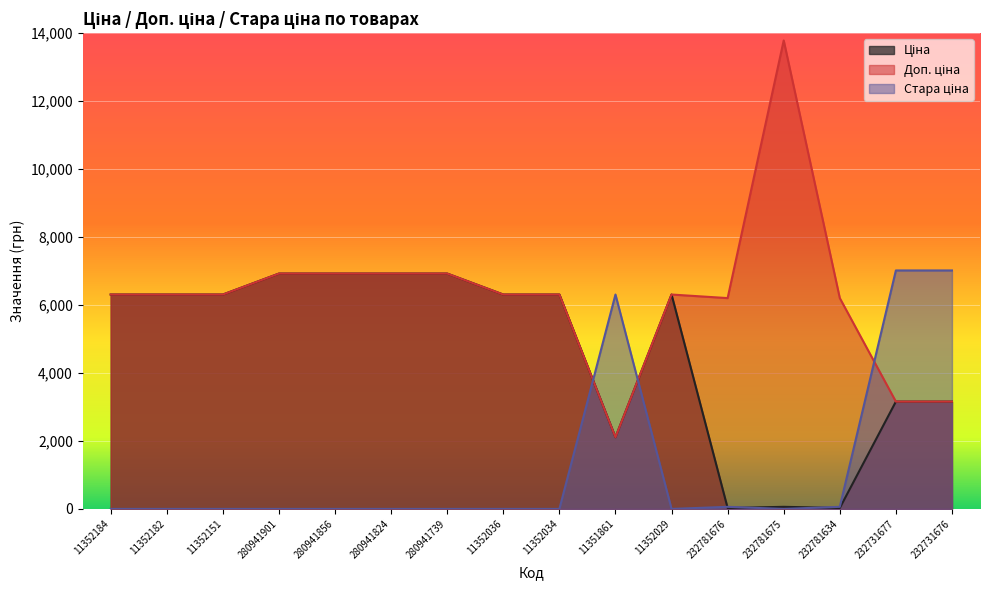

What are all the series names shown in the legend?

Ціна, Доп. ціна, Стара ціна